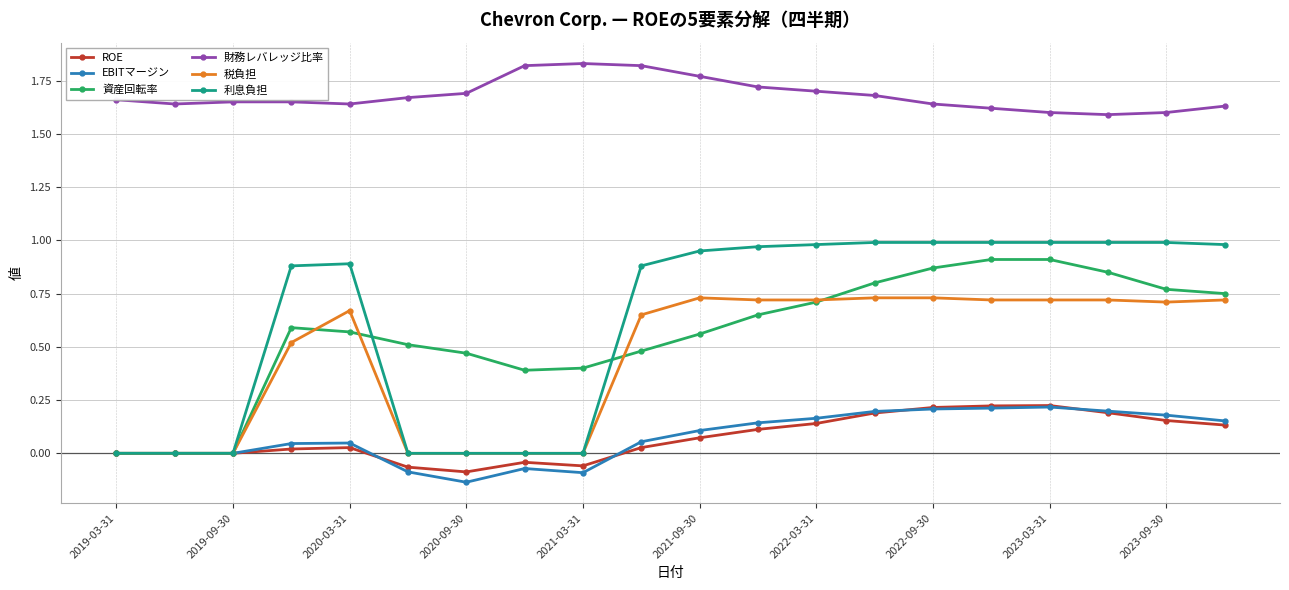

Which series has the largest total across all categories?

財務レバレッジ比率